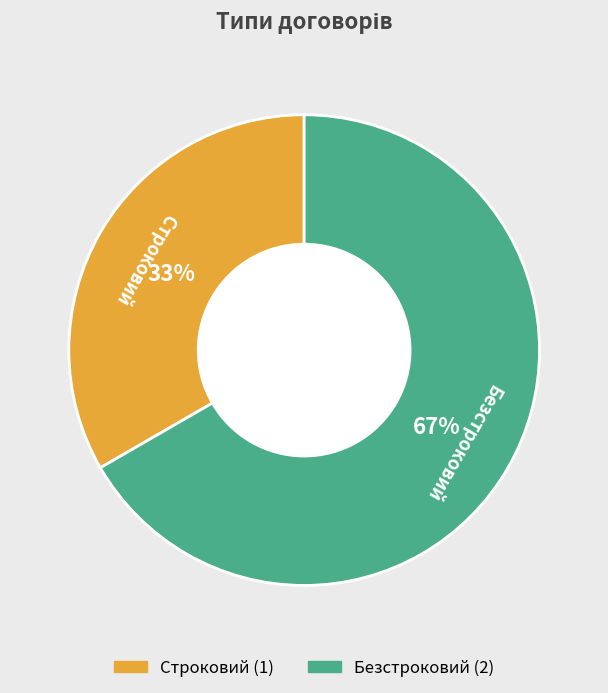

What is the majority slice?

Безстроковий